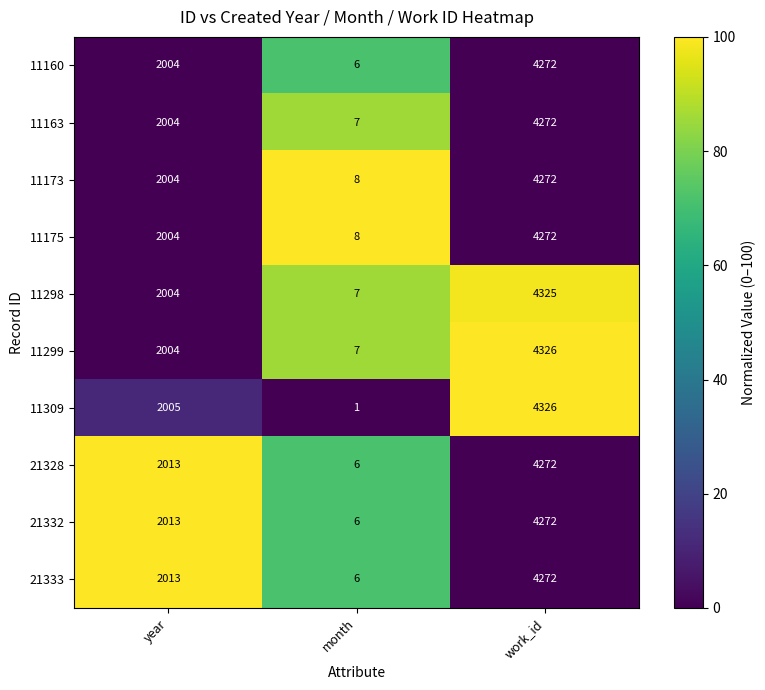

Which series has the largest total across all categories?

11299